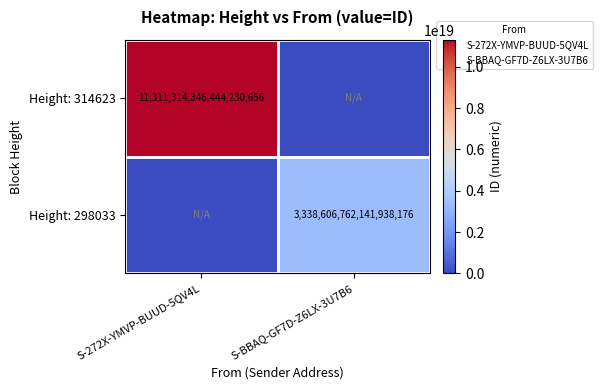

The Height: 314623 series shows 17732531821265717248 at S-272X-YMVP-BUUD-5QV4L. True or false?

False